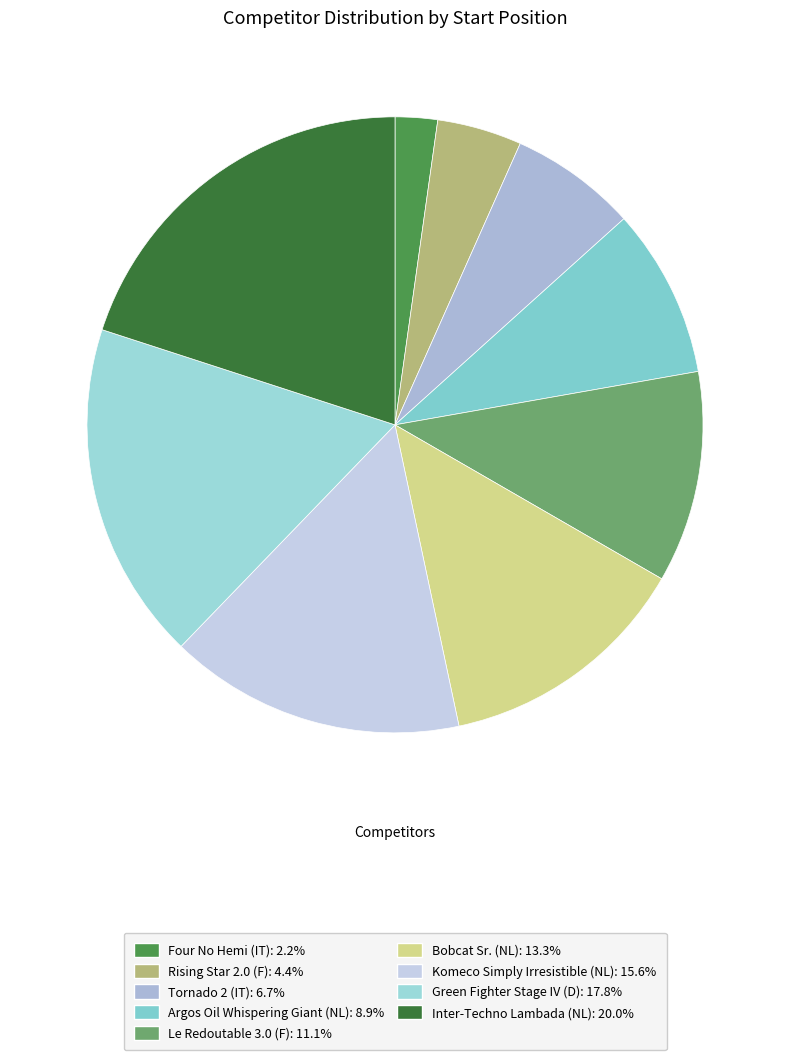

What percentage do Le Redoutable 3.0 (F) and Rising Star 2.0 (F) together represent?

15.6%